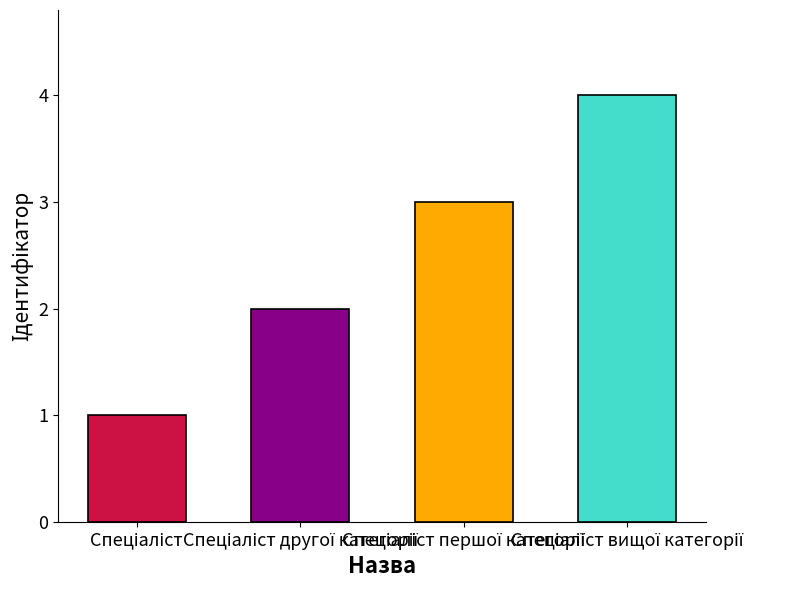

How many distinct data groups are displayed?

1